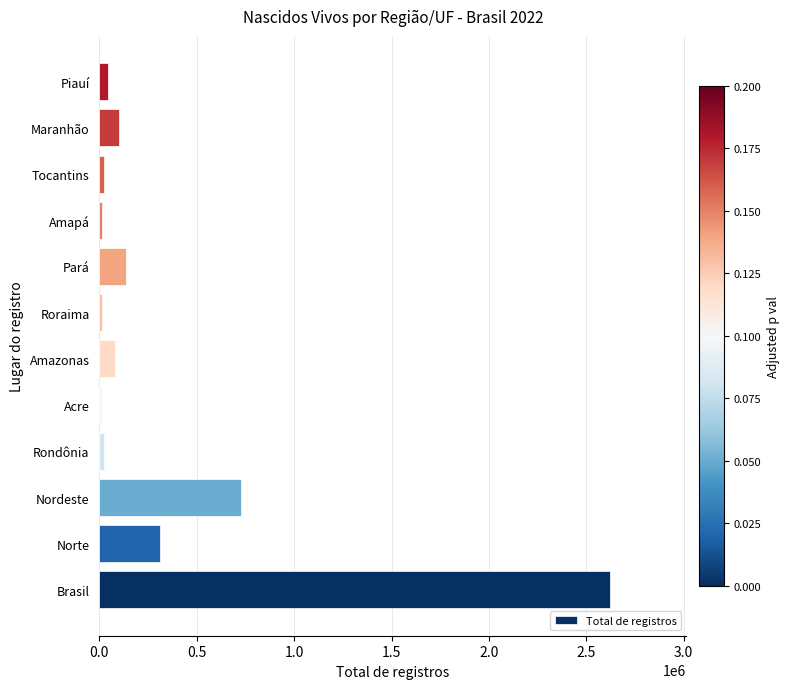

What is the change in value from Nordeste to Maranhão?

-625740